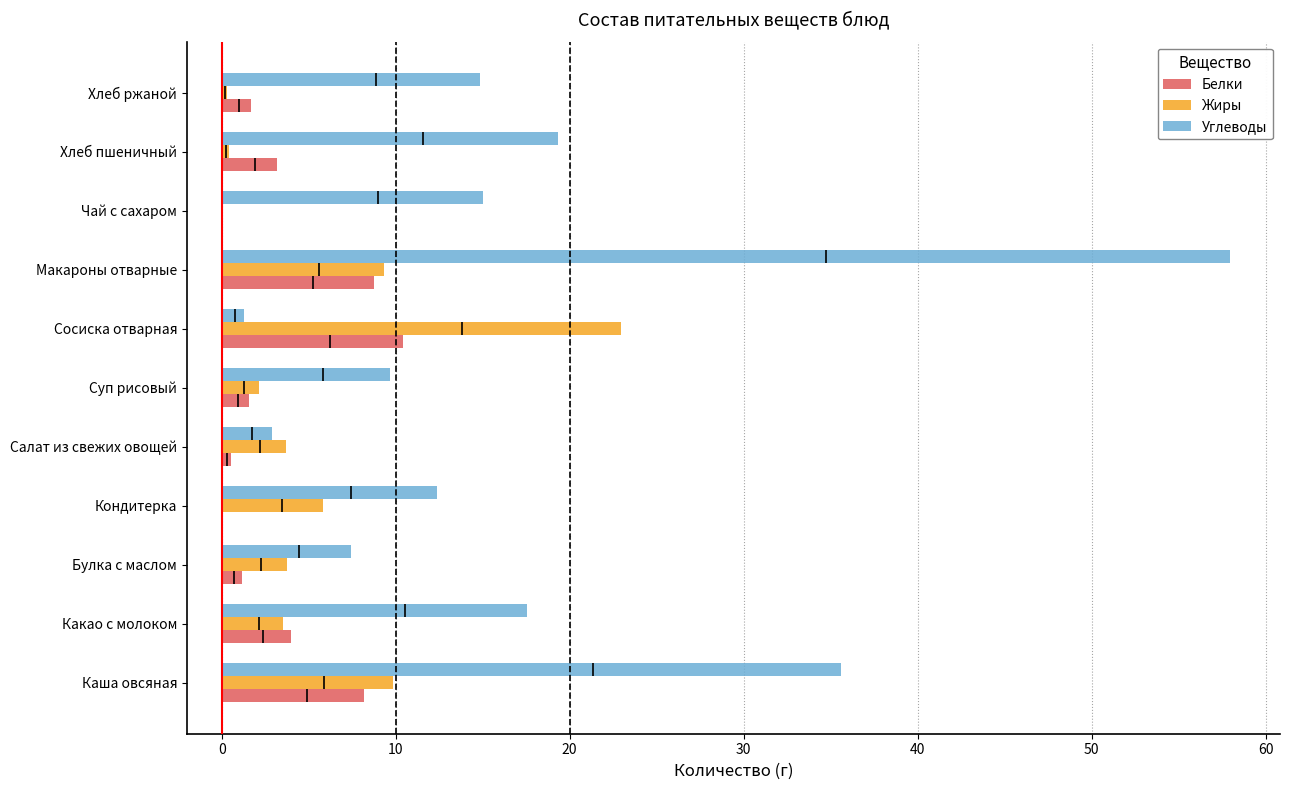

Is the value of Углеводы at Хлеб ржаной greater than the value of Белки at Макароны отварные?

Yes